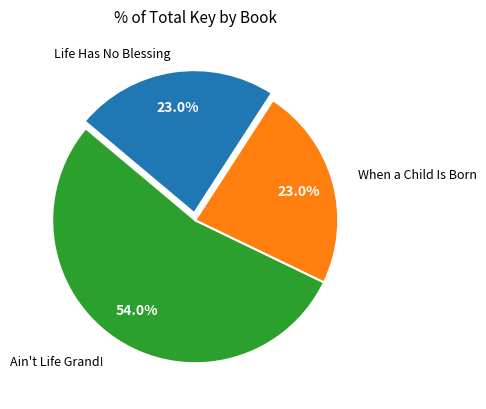

How many segments does this pie chart have?

3